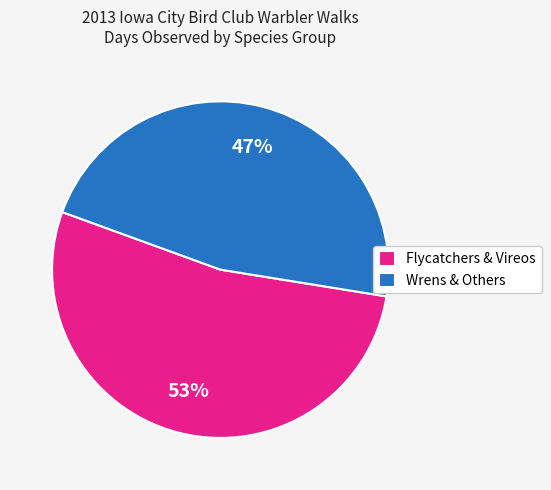

Combined, do Flycatchers & Vireos and Wrens & Others account for over 50%?

Yes